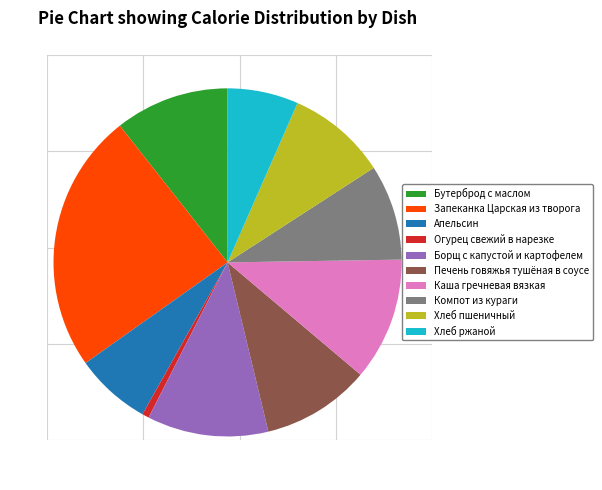

Is there any slice that represents more than half of the pie?

No